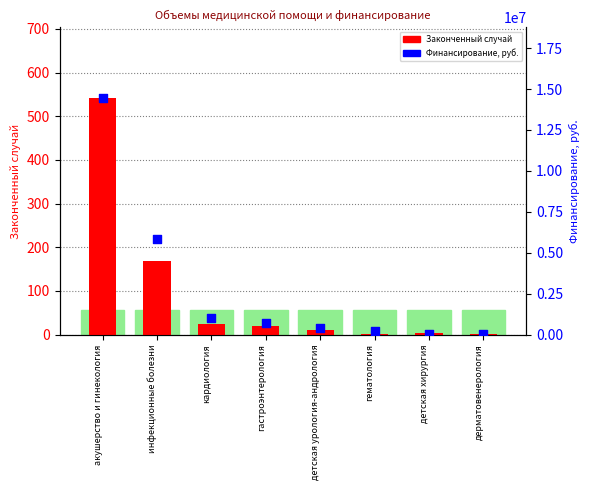

What is the total value across all series at детская хирургия?

61964